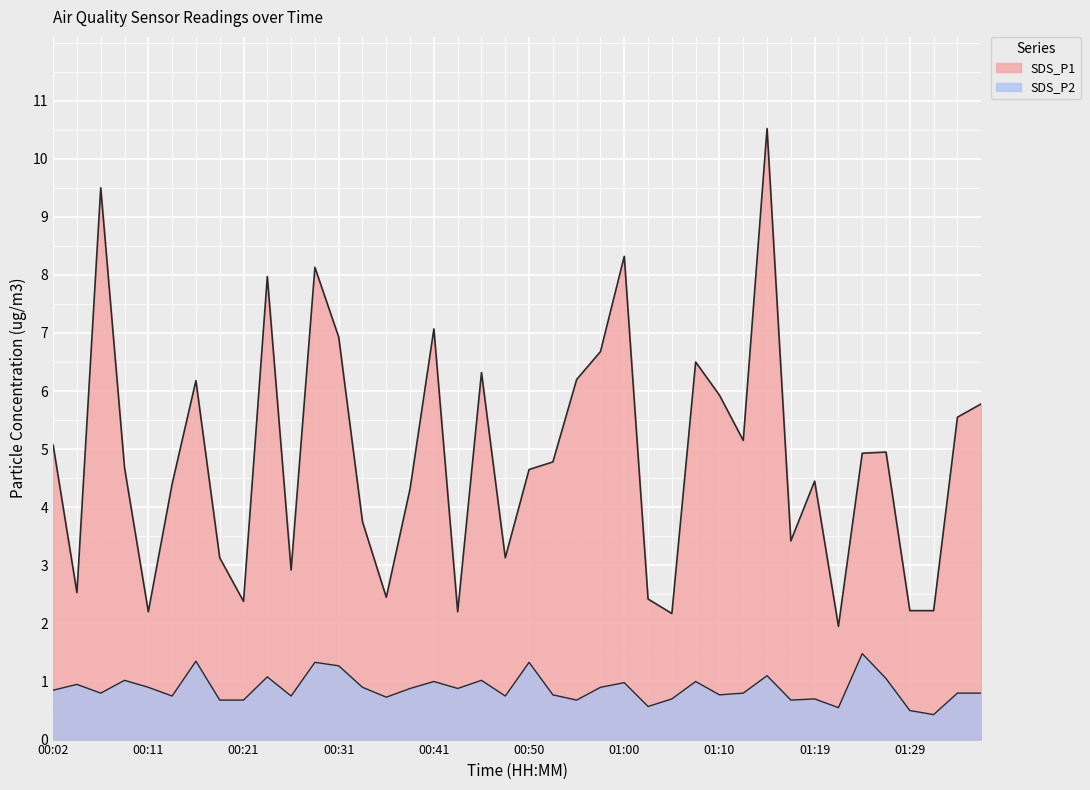

At which category is the sum across all series the highest?

01:15